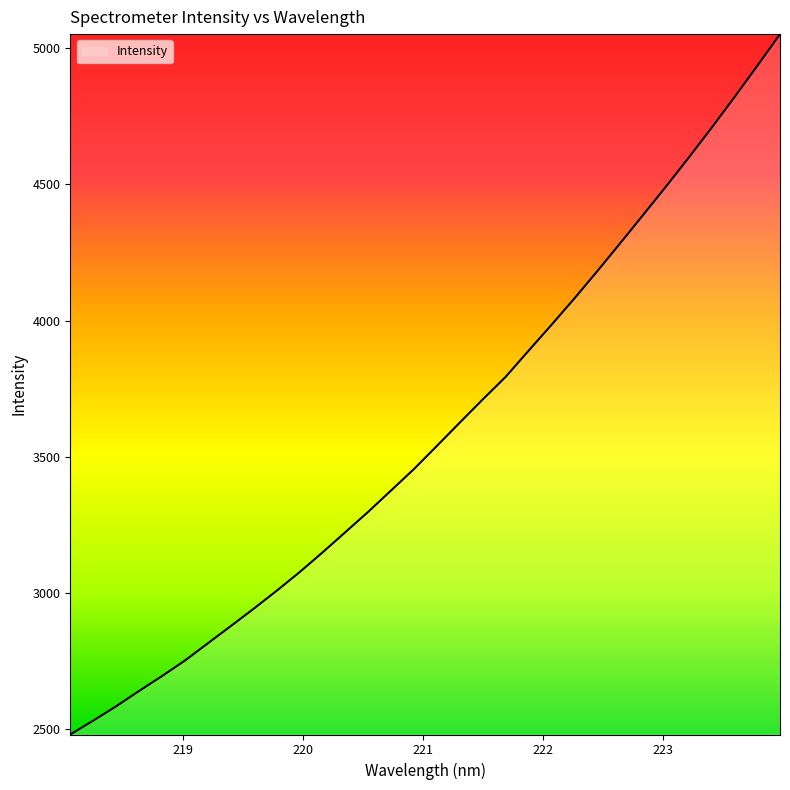

What is the smallest value displayed?

2478.5